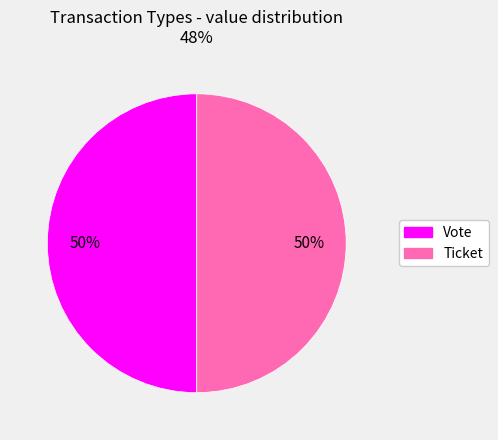

What is the ratio of the value at Ticket to the value at Vote?

1.0